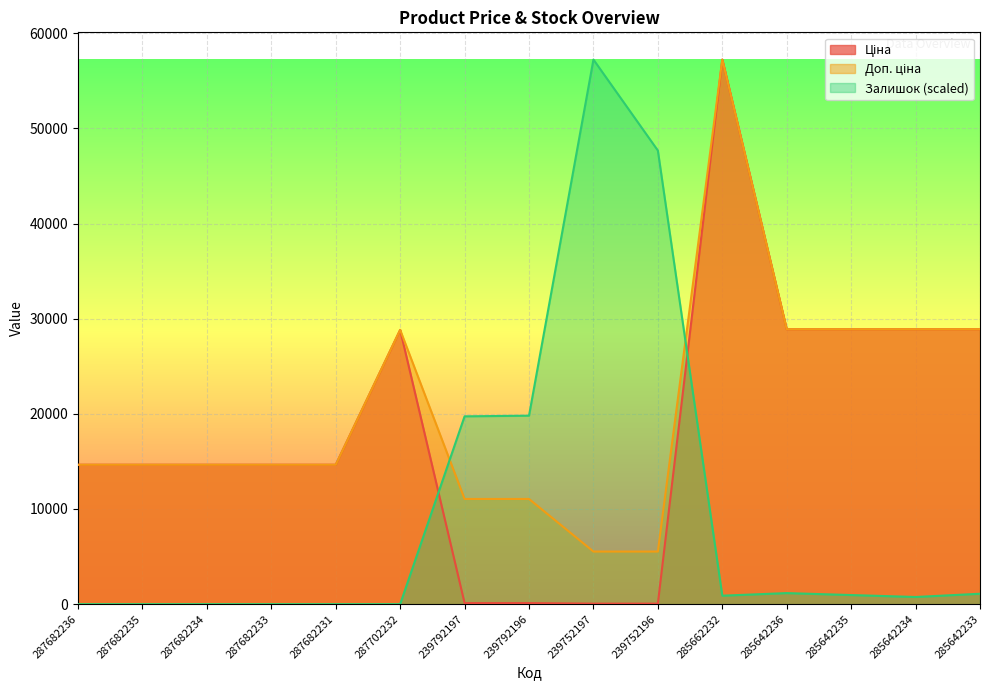

What is the approximate value of Залишок at 285642236?

1161.1